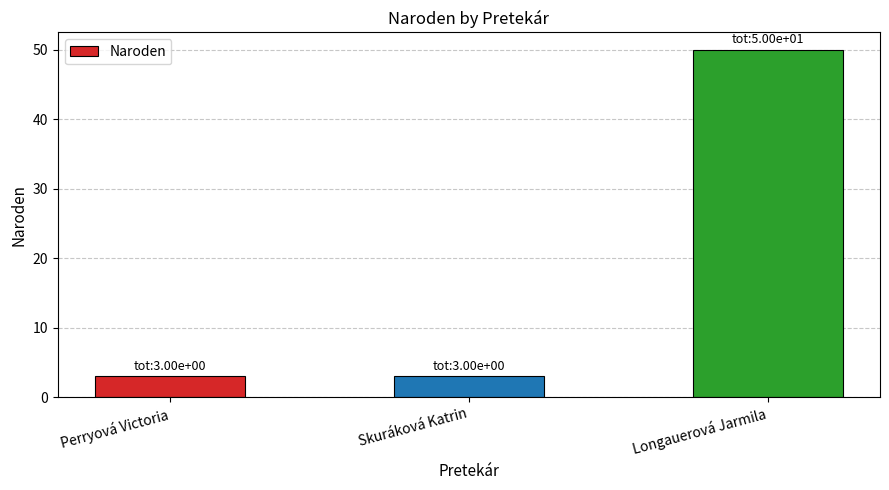

Is it true that the value at Longauerová Jarmila is 27?

False